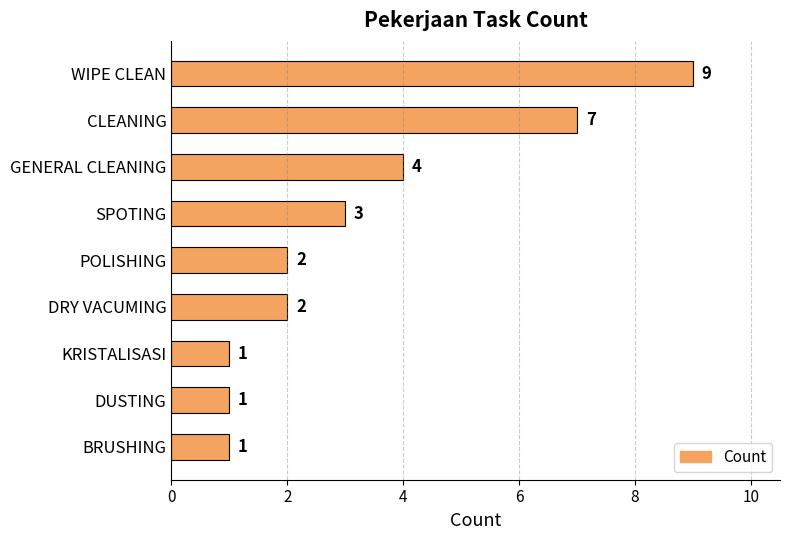

Which category has the highest value across all series?

WIPE CLEAN